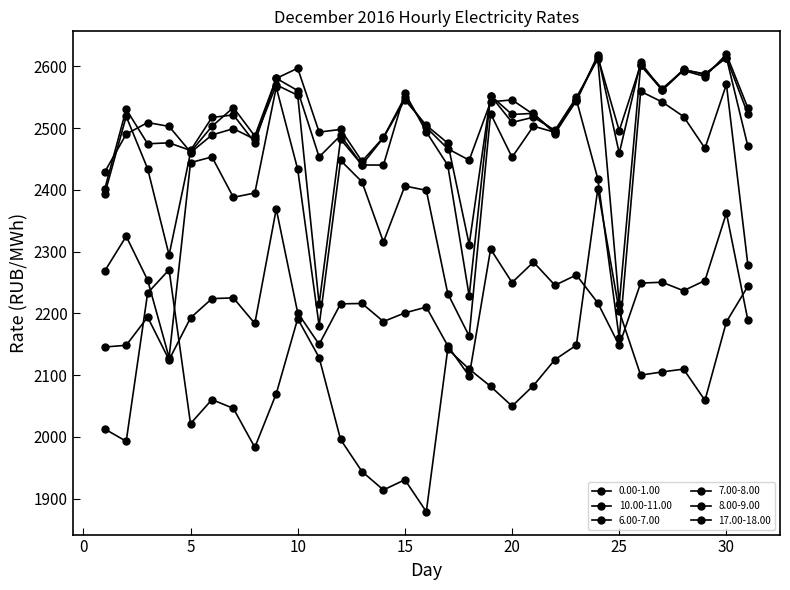

How many lines are shown in the chart?

6